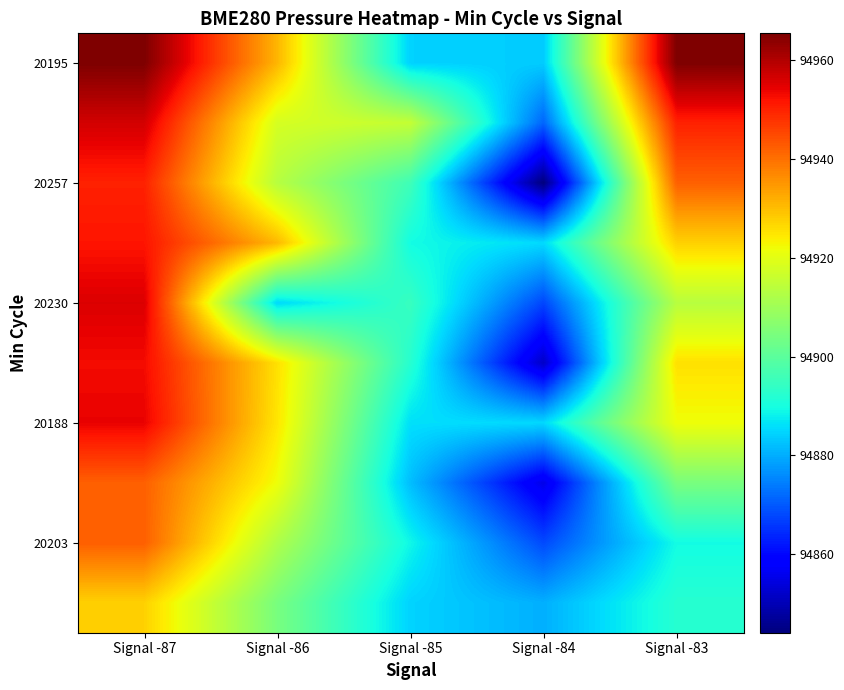

What is the smallest value displayed?

94844.0